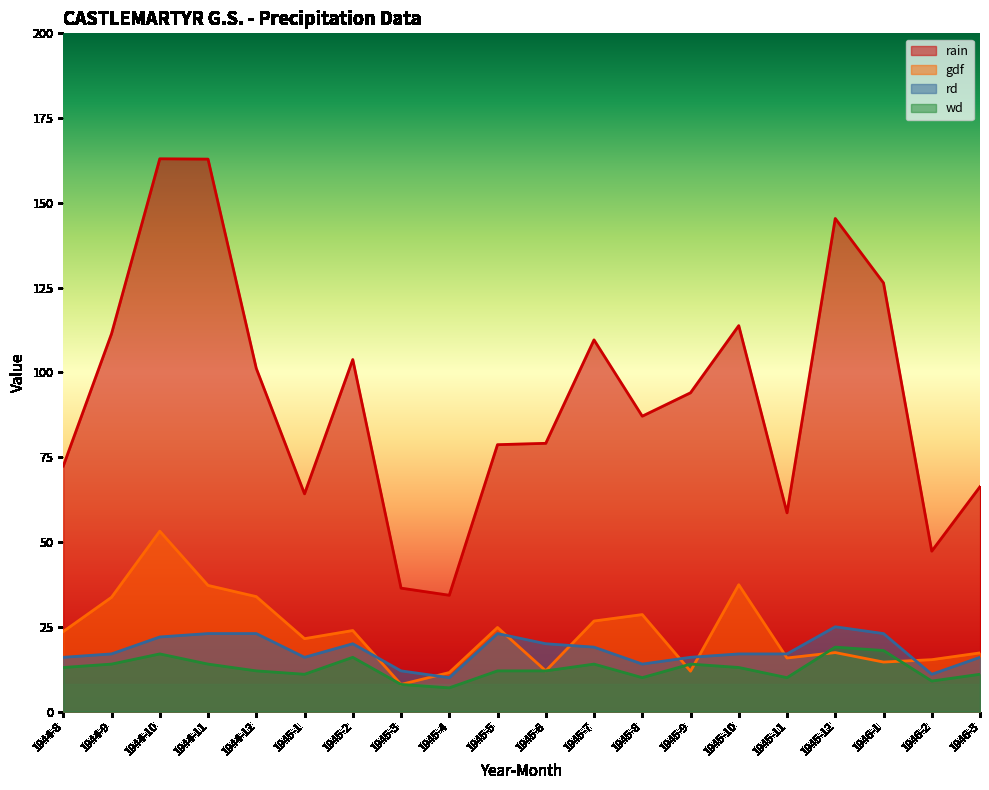

Which series has the widest spread of values?

rain